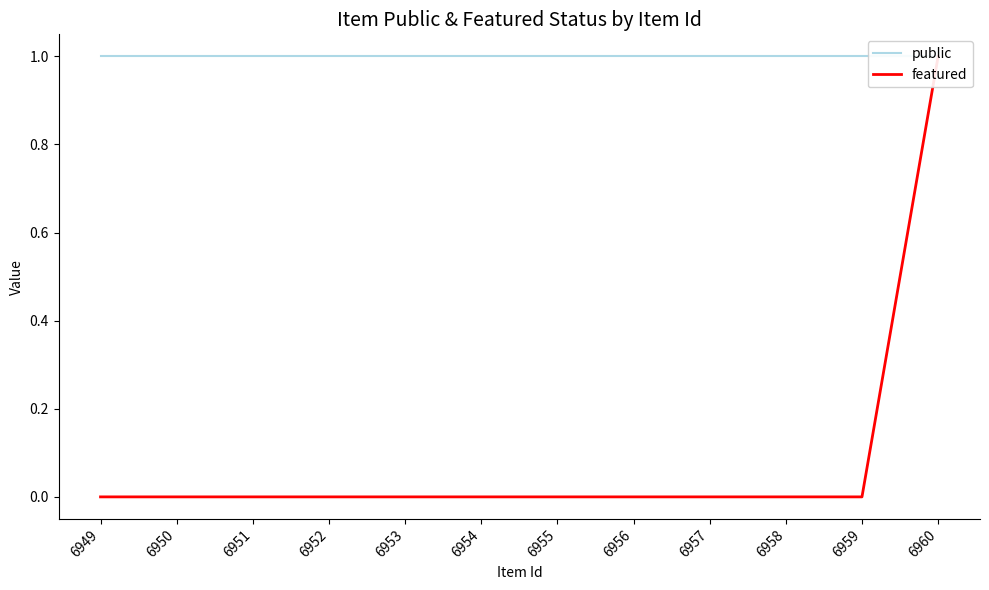

At which label does featured reach its peak?

6960